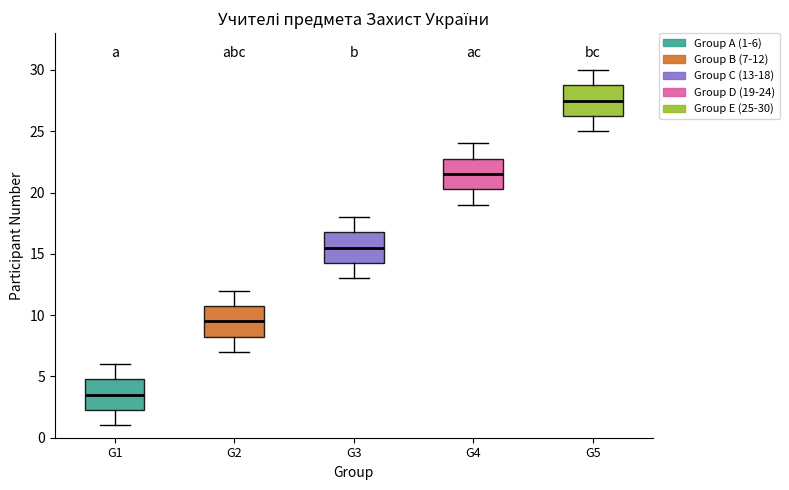

Where does the upper whisker of the box for G4 end on the y-axis? The values are not printed on the chart, so give them approximately, as read against the axis.

24.0